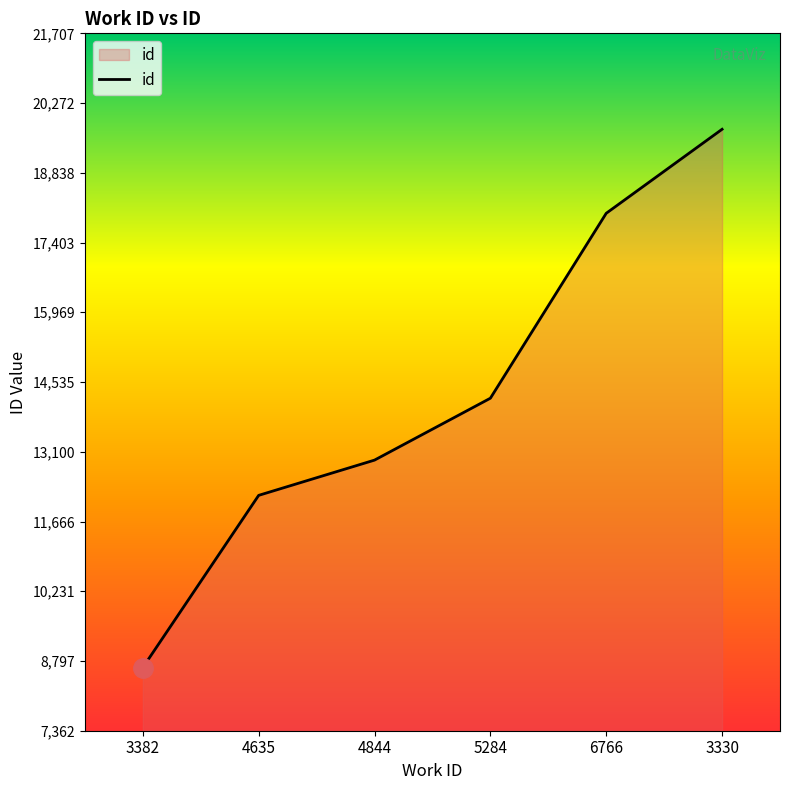

What is the difference between the maximum and minimum values?

11072